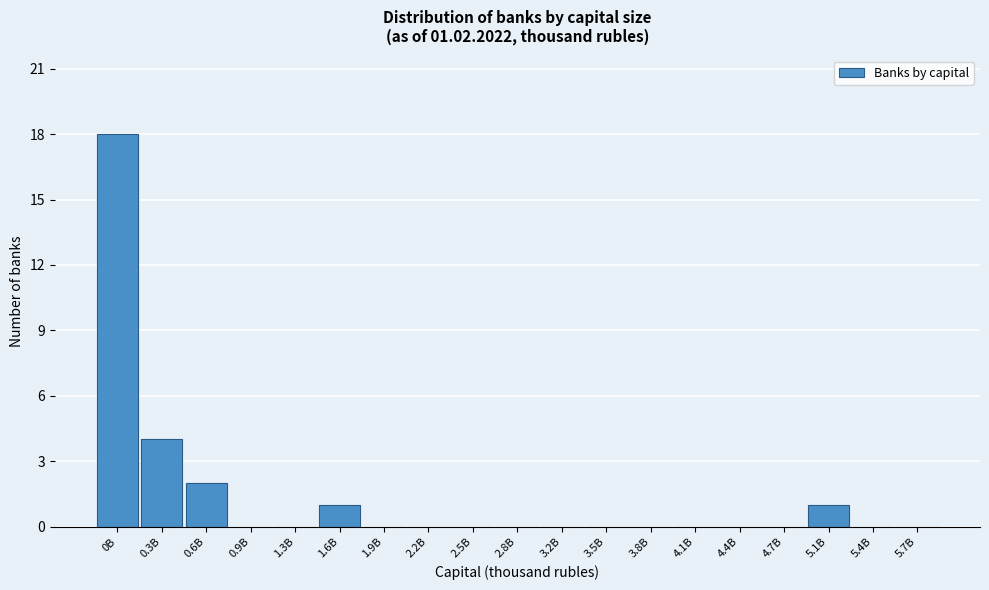

Reading left to right, what are all the values shown in this chart?

0B=18	0.3B=4	0.6B=2	0.9B=0	1.3B=0	1.6B=1	1.9B=0	2.2B=0	2.5B=0	2.8B=0	3.2B=0	3.5B=0	3.8B=0	4.1B=0	4.4B=0	4.7B=0	5.1B=1	5.4B=0	5.7B=0